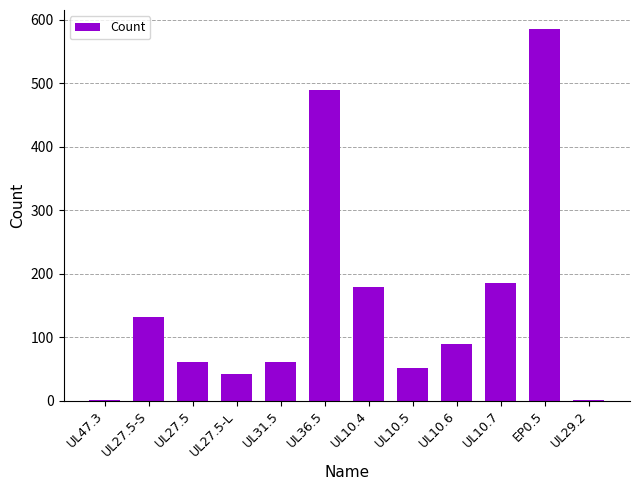

How many categories are shown in the chart?

12